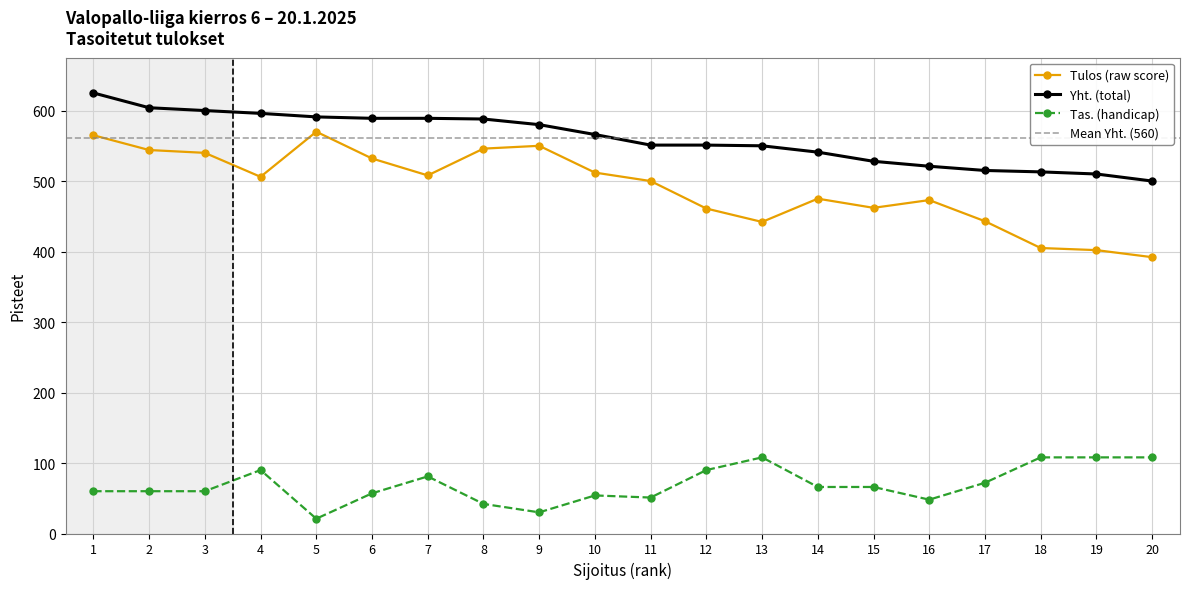

What is the difference between the highest and lowest values at 13?

442